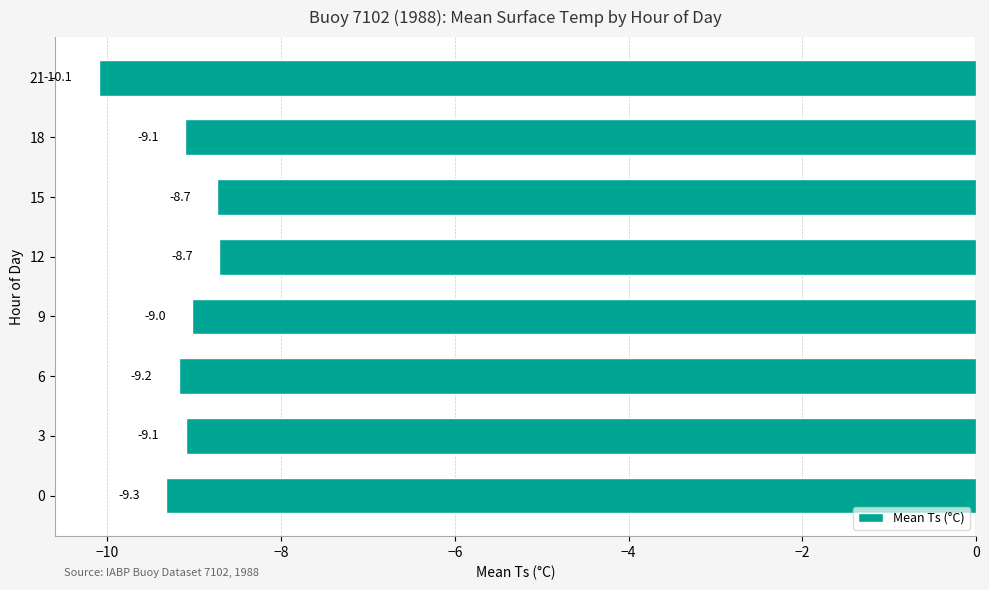

What is the difference between the second highest and second lowest values?

0.6